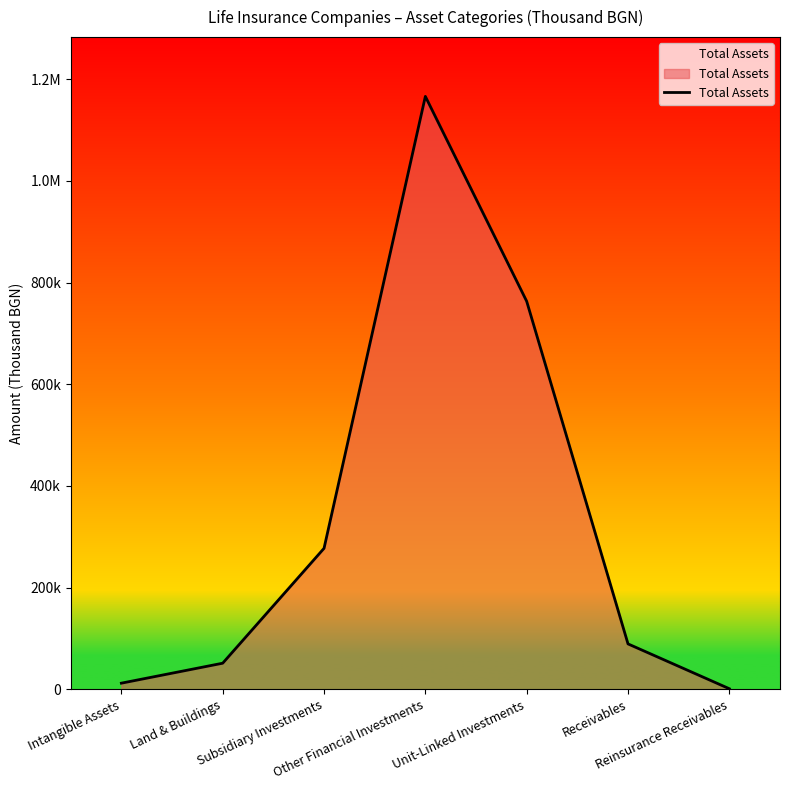

Approximately how many times larger is the value at Other Financial Investments compared to Reinsurance Receivables?

968.0